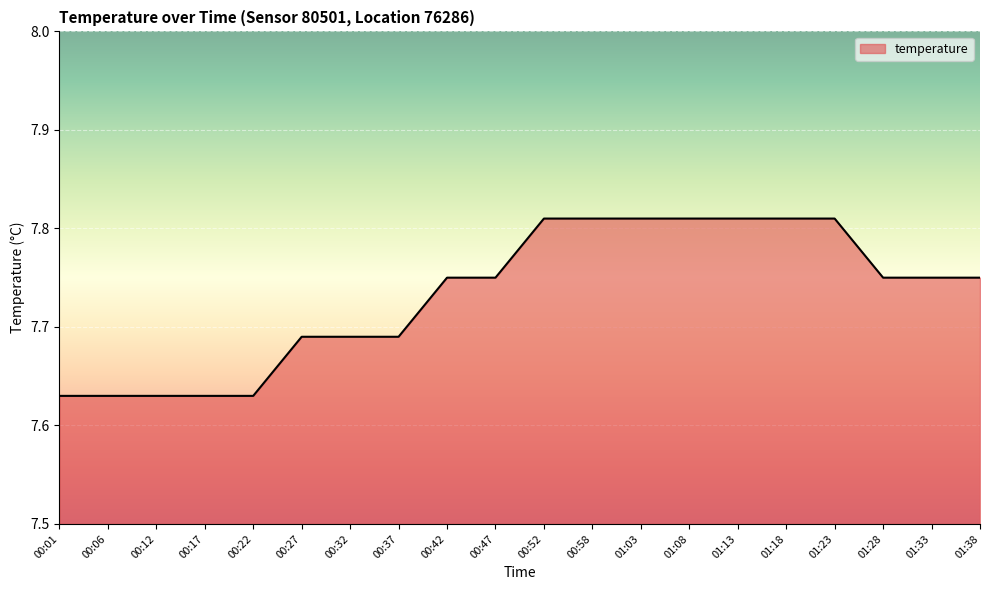

True or false: the data shows 4.0 at 00:52.

False